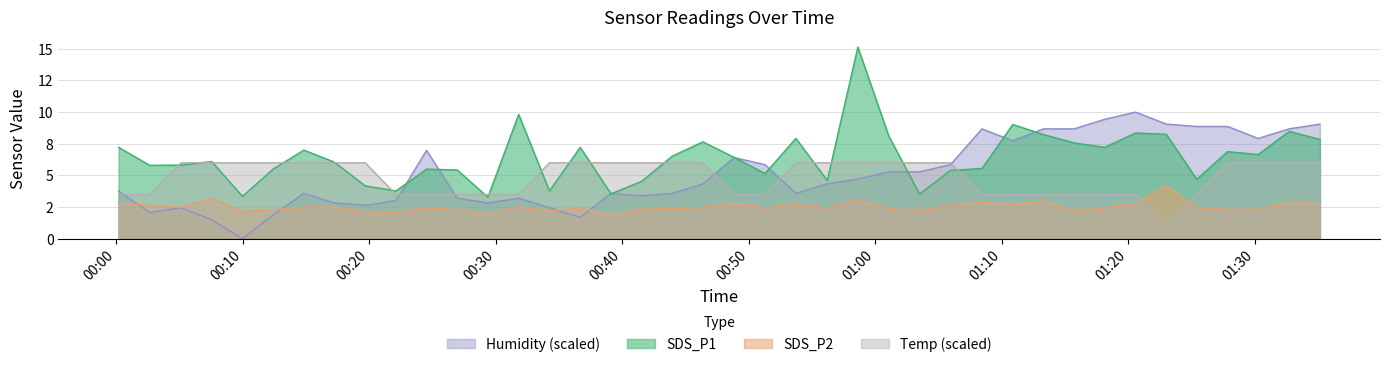

Is it true that SDS_P2 equals 0.8 at Humidity?

False